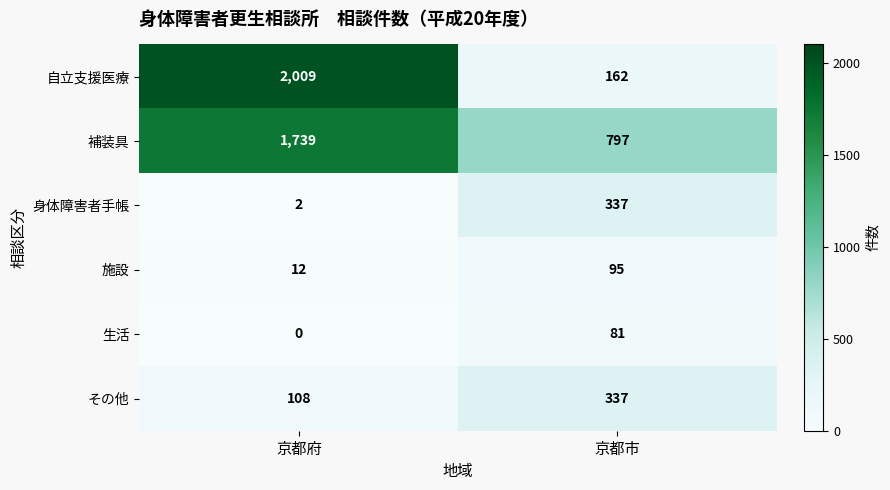

What value does the 自立支援医療 series have at 京都府?

2009